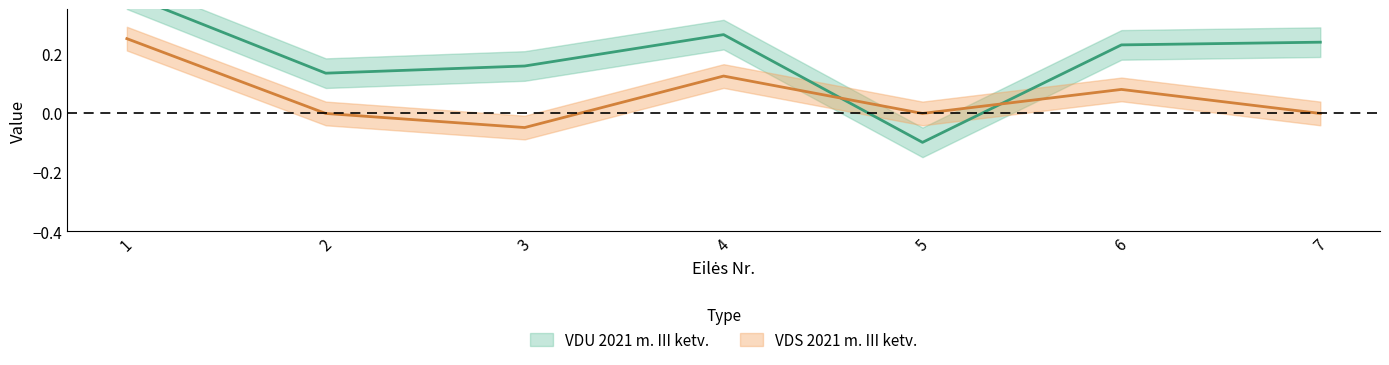

What are all the series names shown in the legend?

VDU 2021 m. III ketv., VDS 2021 m. III ketv.